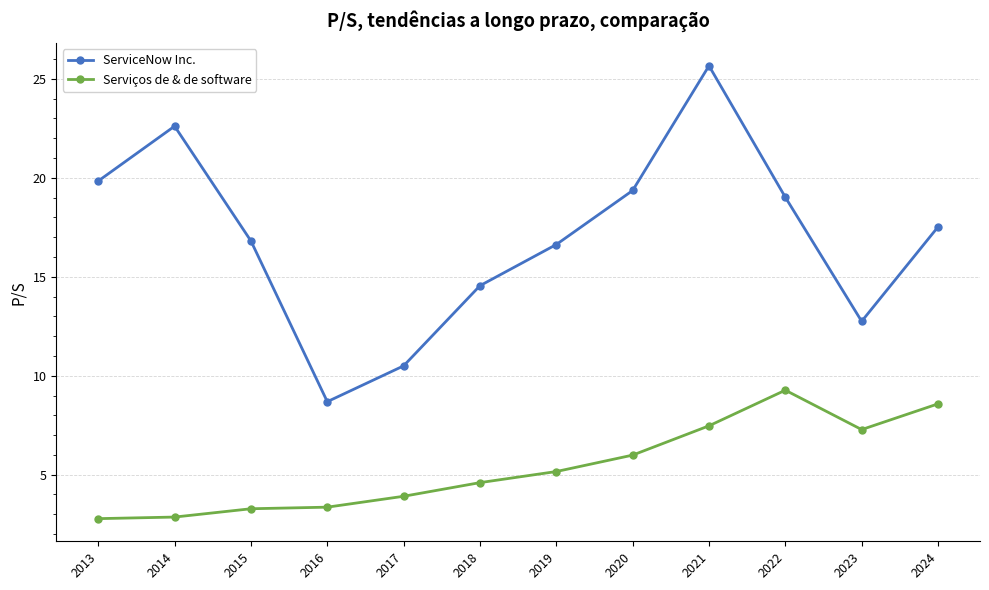

True or false: Serviços de & de software and ServiceNow Inc. intersect in this chart.

False